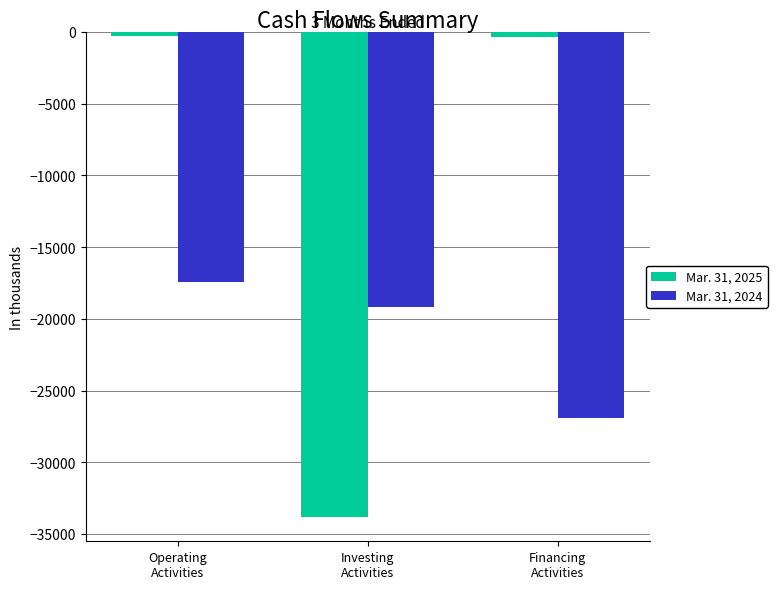

What is the smallest value displayed?

-33818